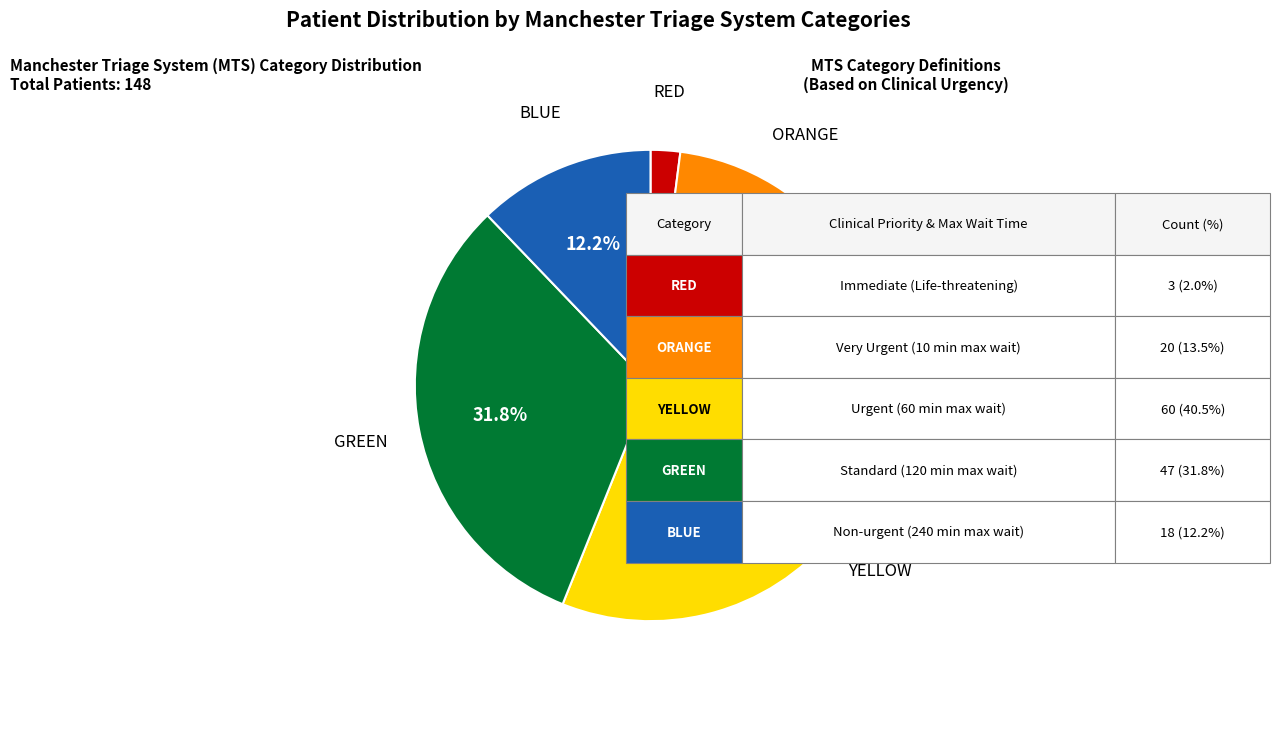

Is there any slice that represents more than half of the pie?

No